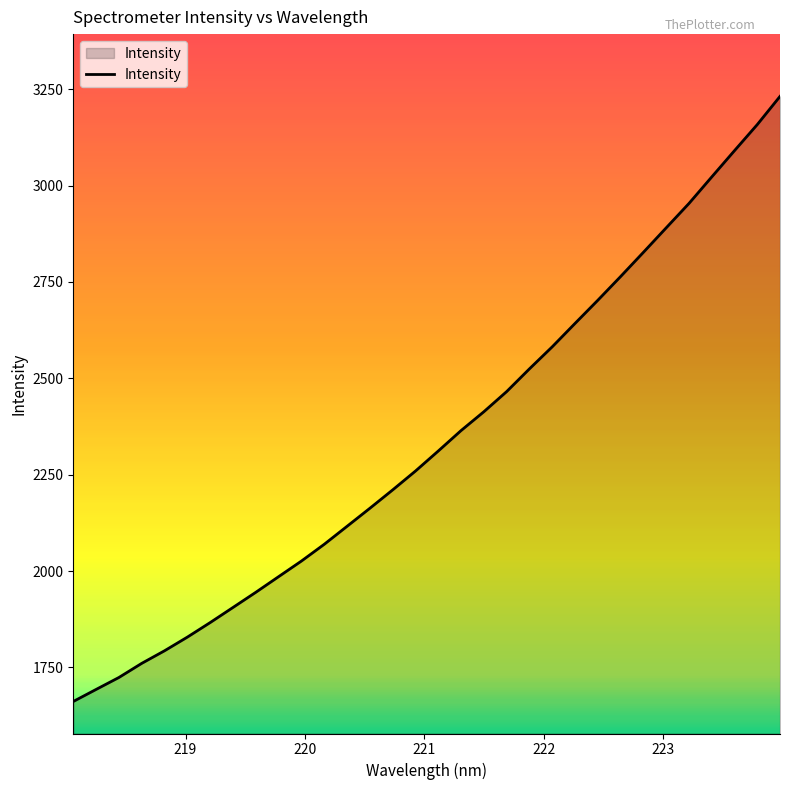

Does the chart display data point markers on the line(s)?

No